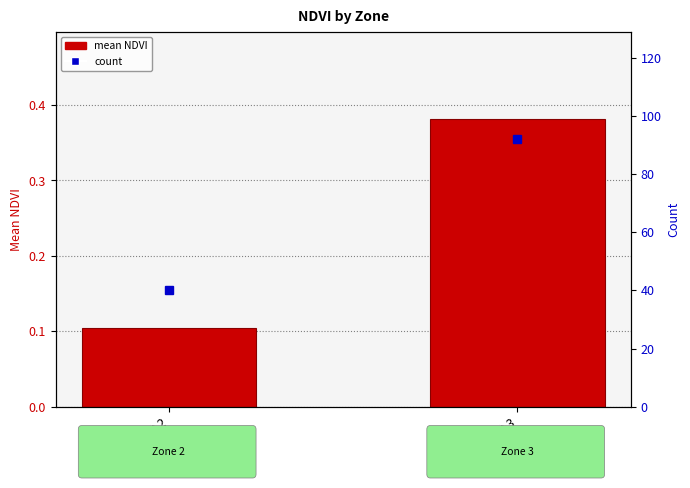

Which series has the largest range (max minus min)?

count